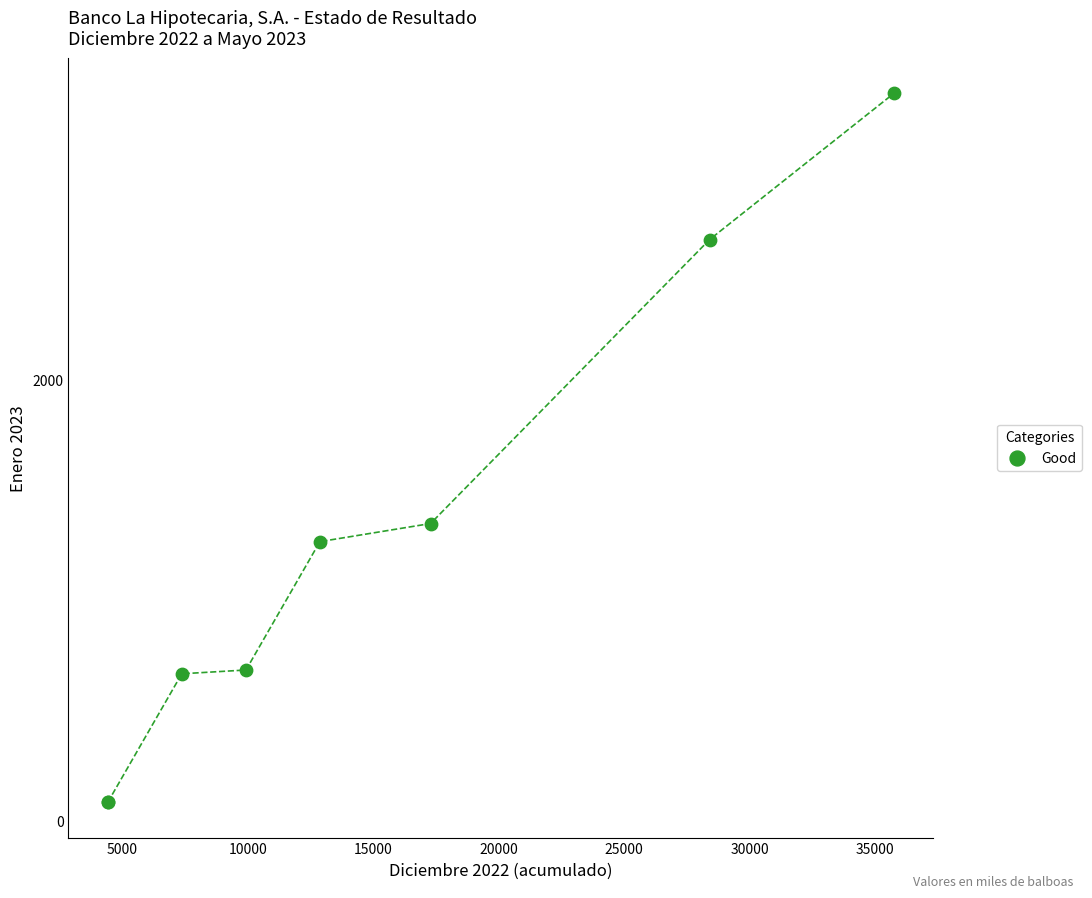

What Y value in the scatter plot is closest to 1692?

1348.0